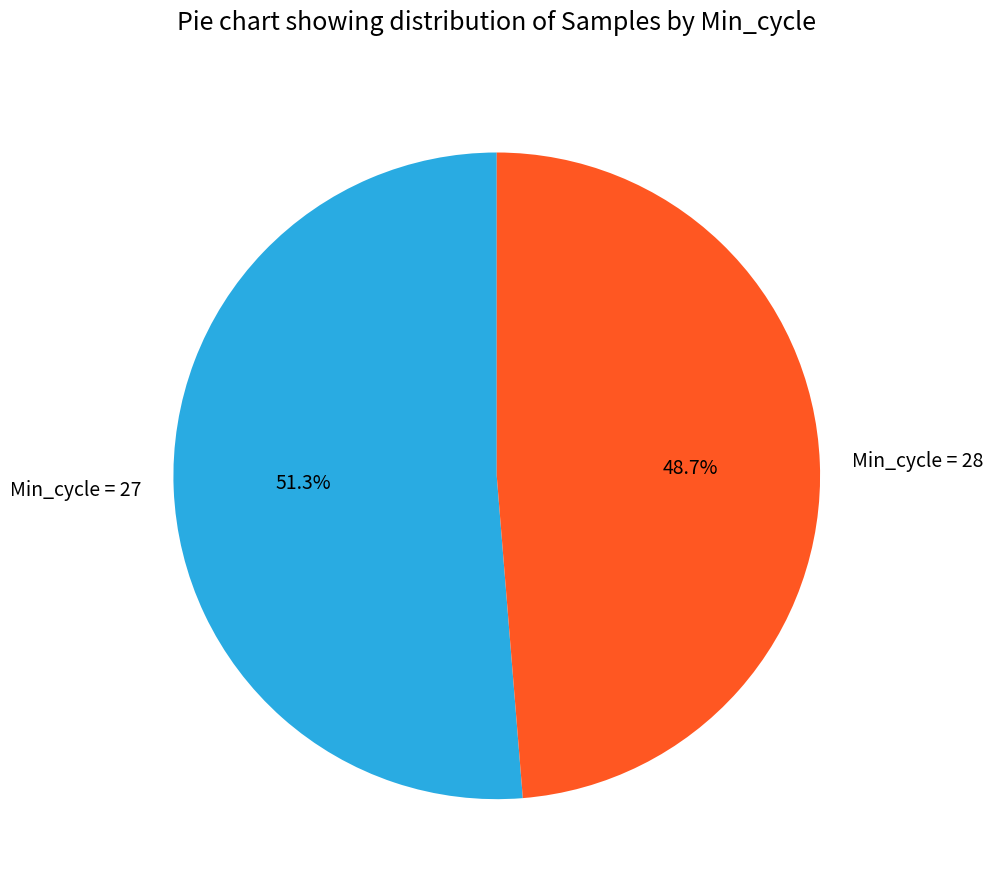

Rank the categories by value from lowest to highest.

Min_cycle = 28, Min_cycle = 27